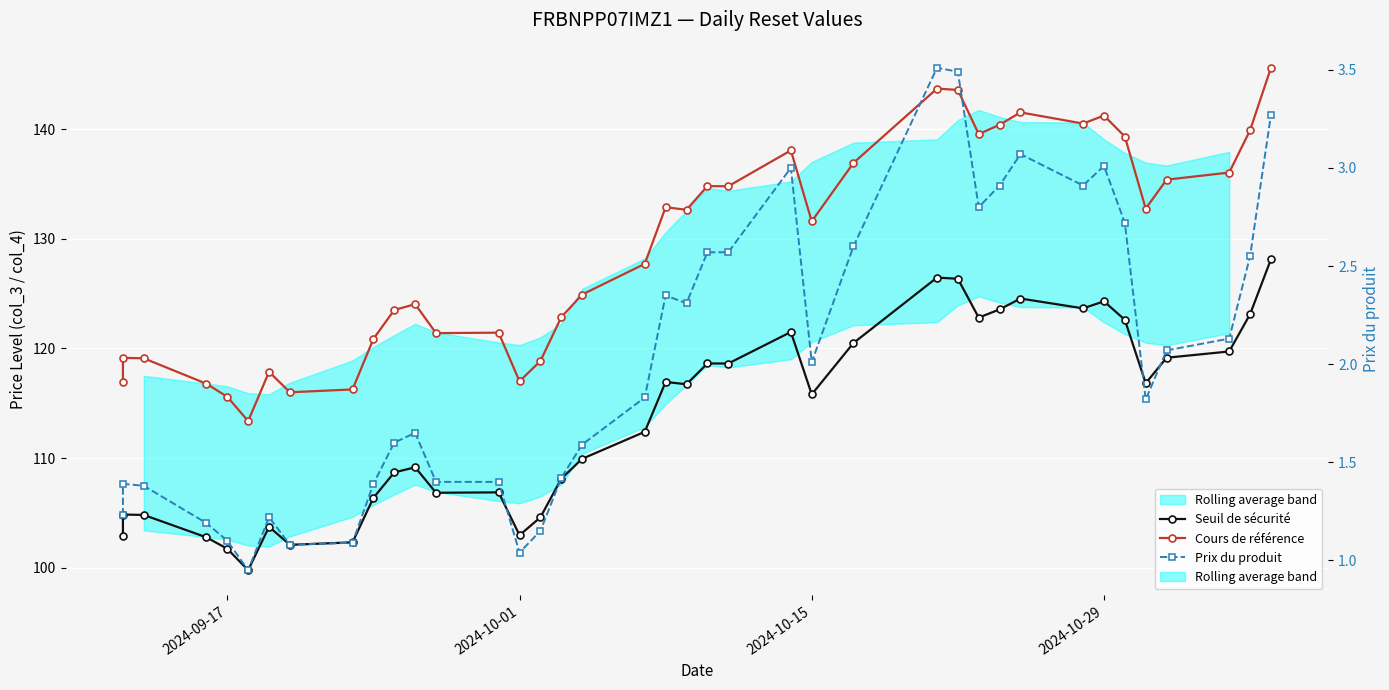

What is the sum of all Prix du produit values?

78.8